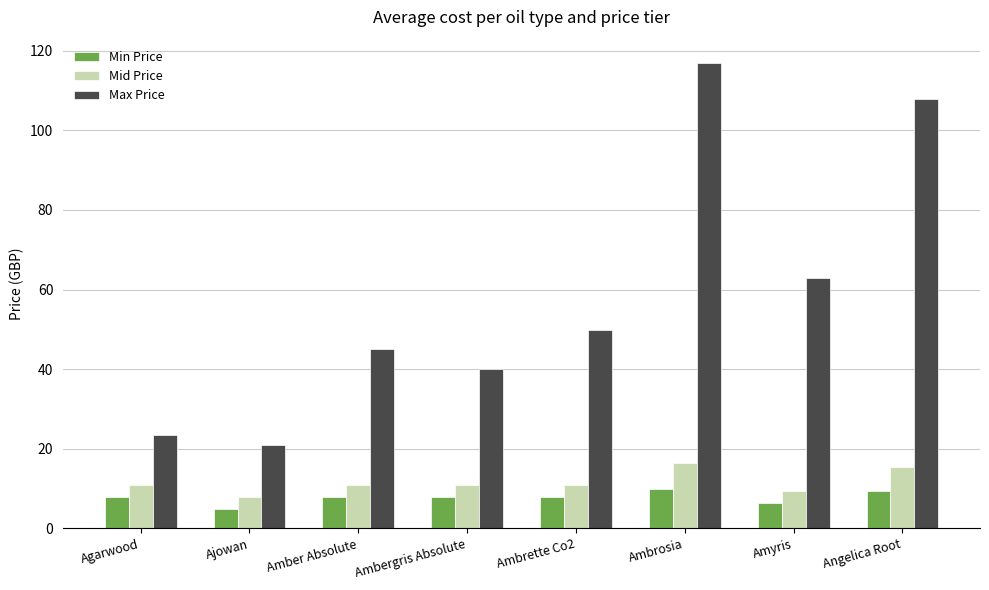

The Mid Price series shows 14.8 at Ambergris Absolute. True or false?

False